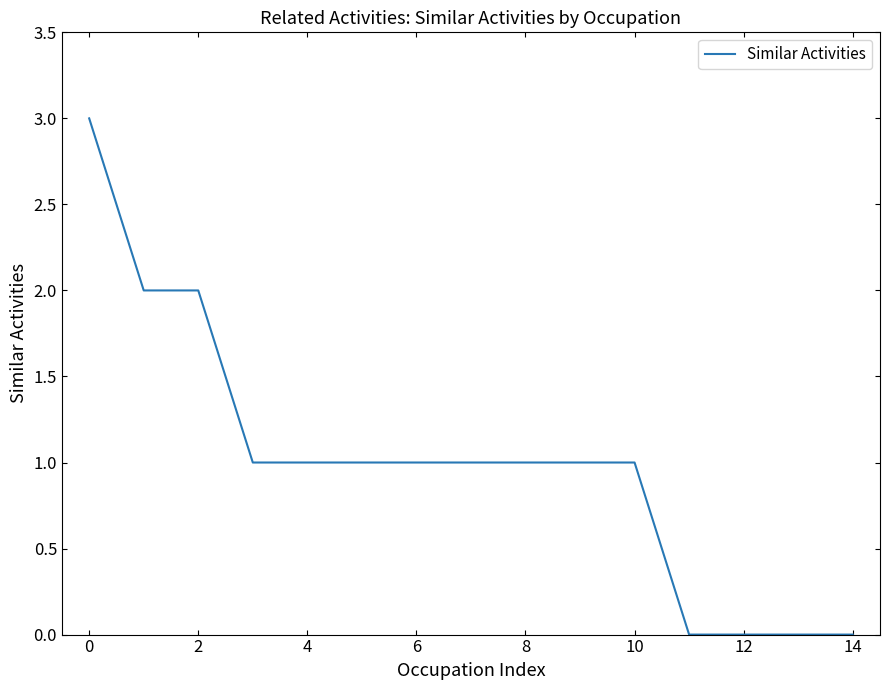

Count the values in the range 0 to 1.

12